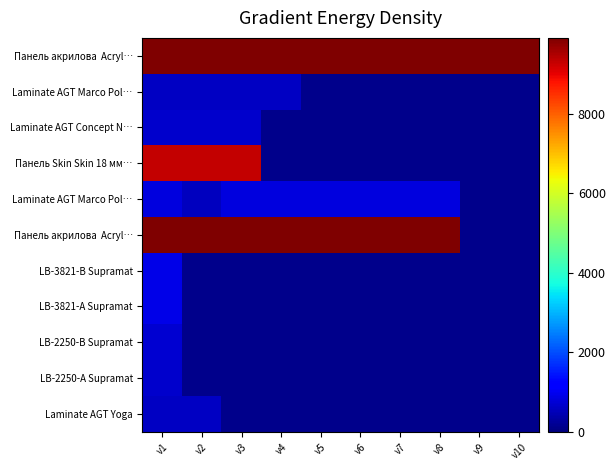

At how many categories does at least one series exceed 2300?

10